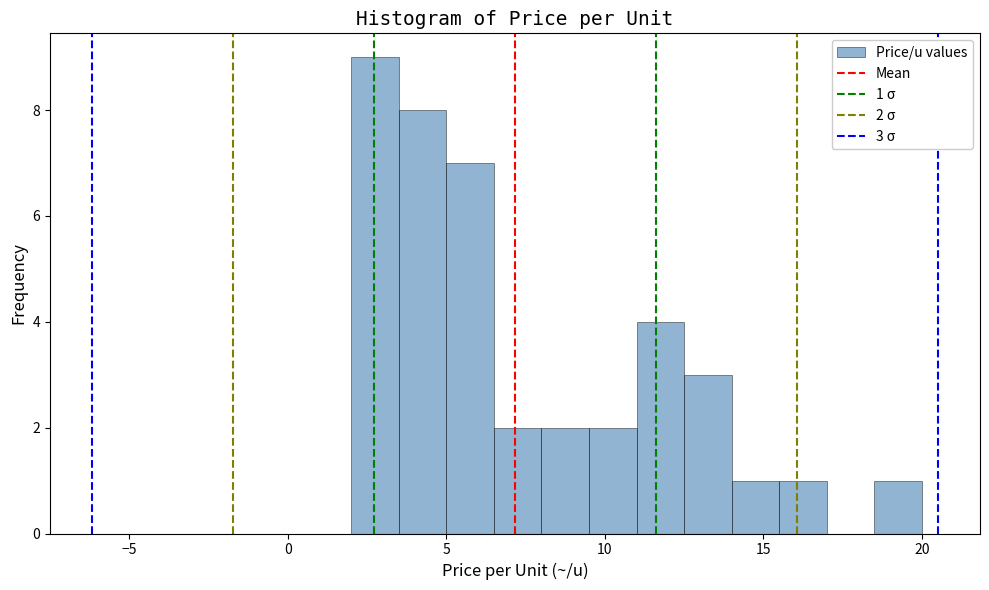

Around what value on the x-axis is the tallest bar? Give the approximate position of its centre, as read against the axis.

3.0